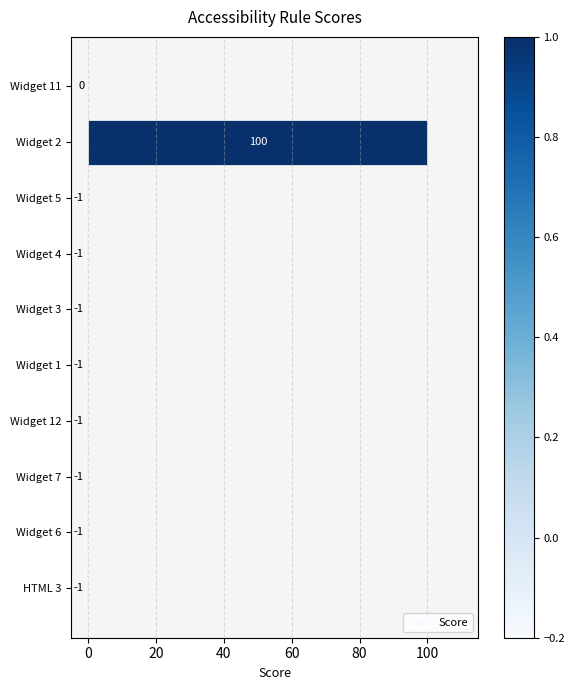

What is the sum of all values?

92